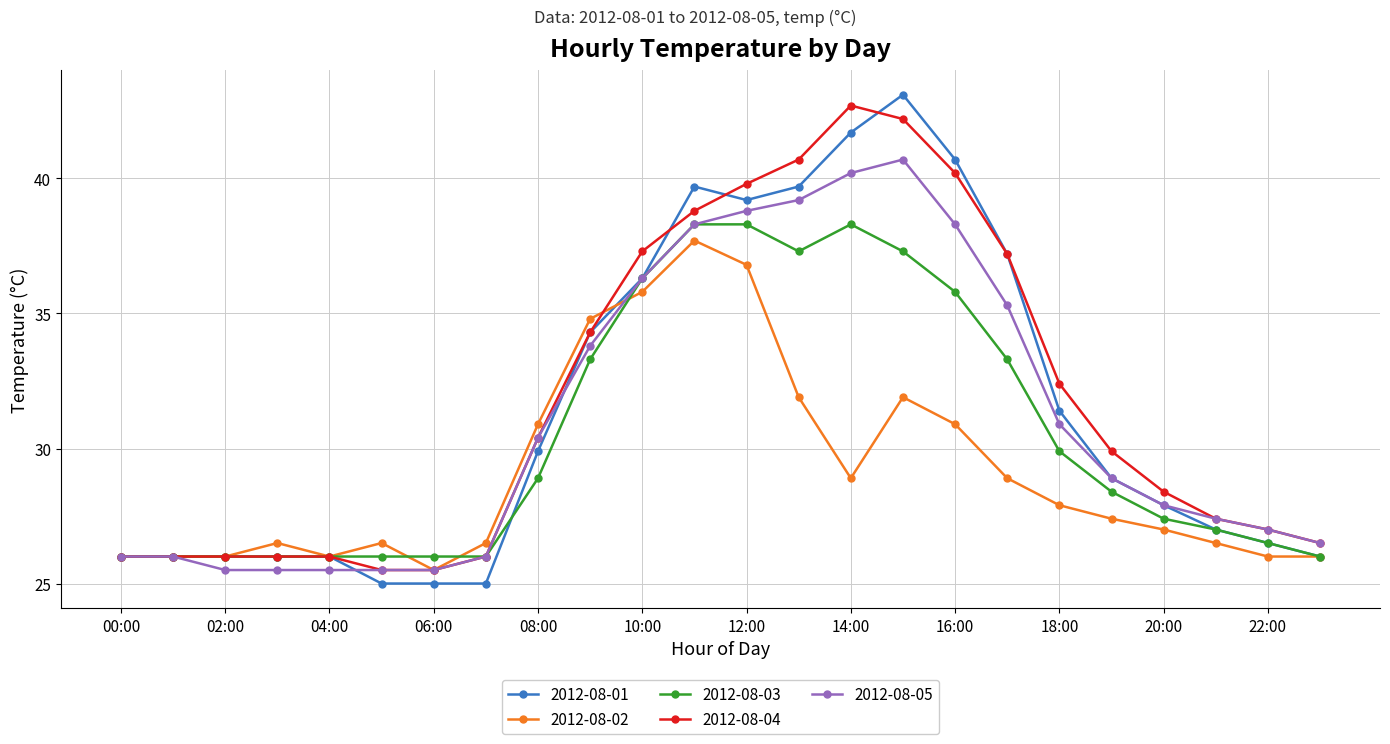

What is the highest value of the 2012-08-04 series?

42.7